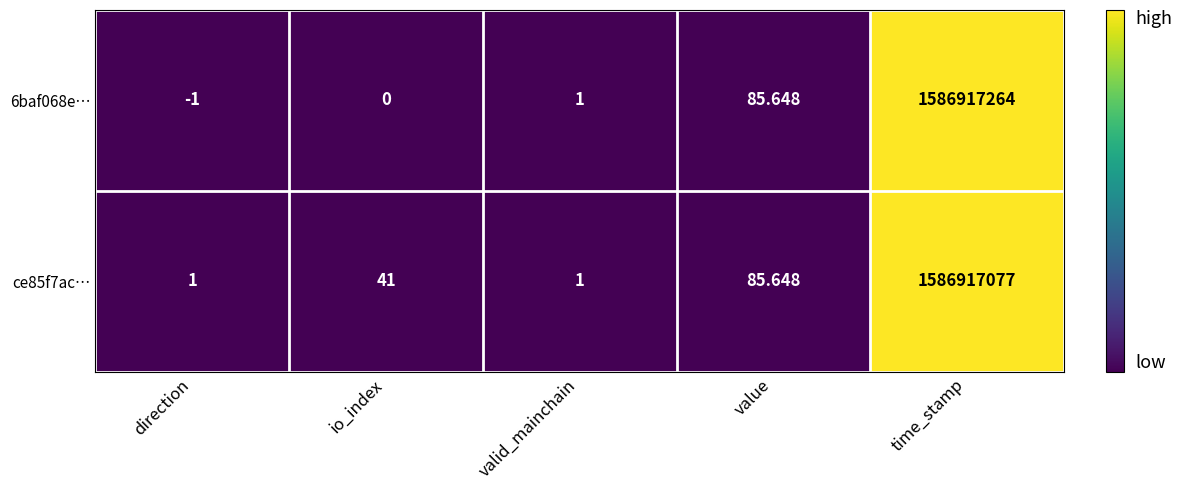

Which category has the highest value in the 6baf068e… series?

time_stamp